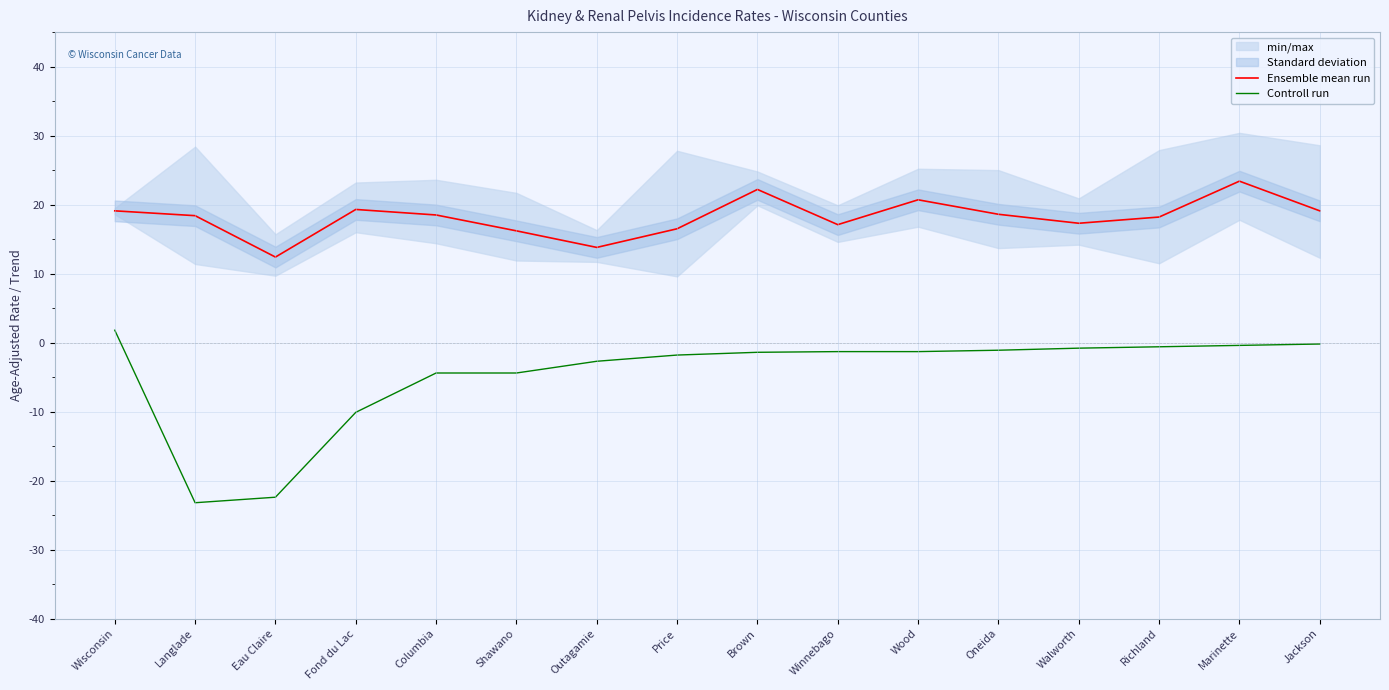

How many lines are shown in the chart?

2